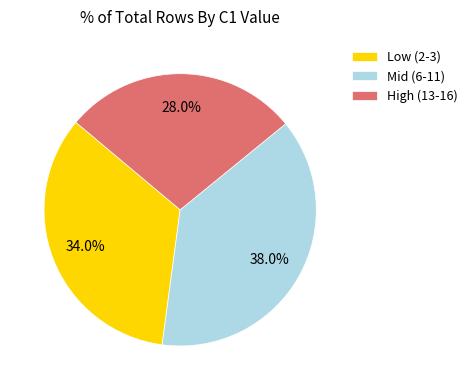

What is the ratio of the value at High (13-16) to the value at Mid (6-11)?

0.7